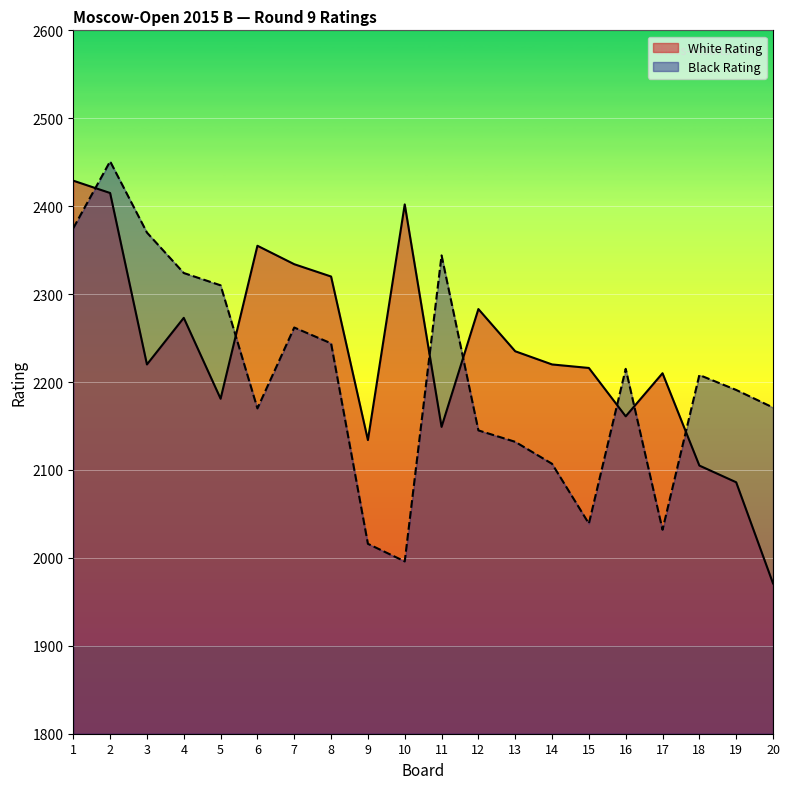

True or false: White Rating has more than 0 interior local peaks.

True